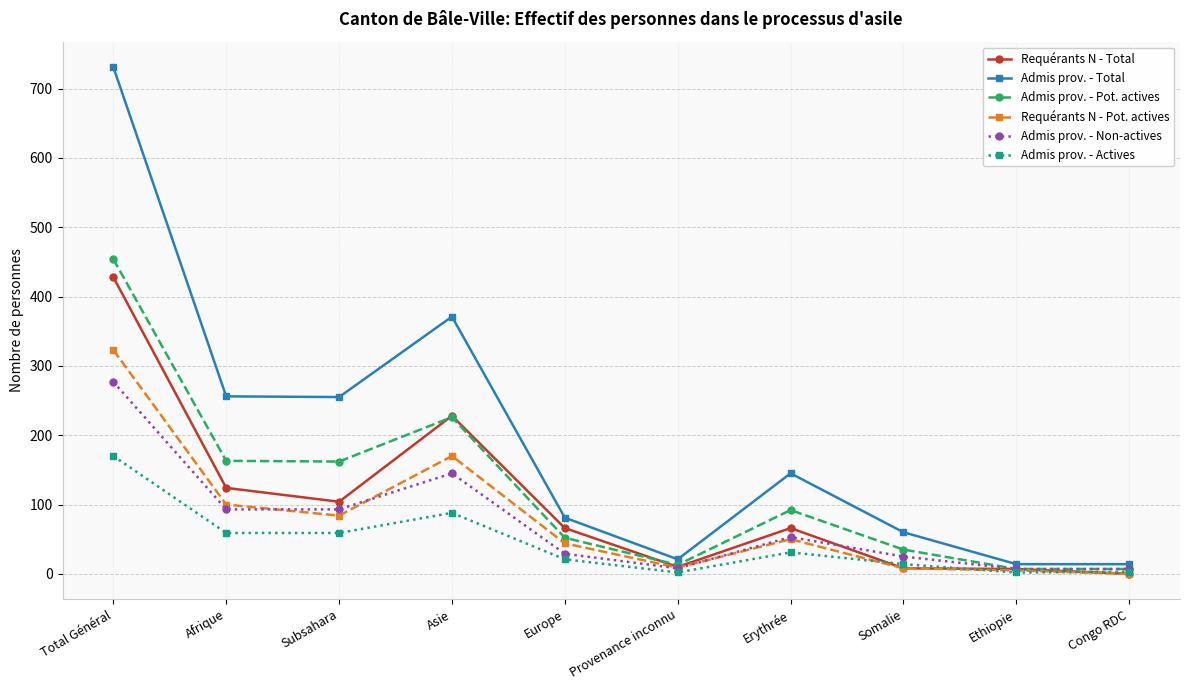

What is the approximate value of Requérants N - Total at Somalie, to the nearest 10?

10